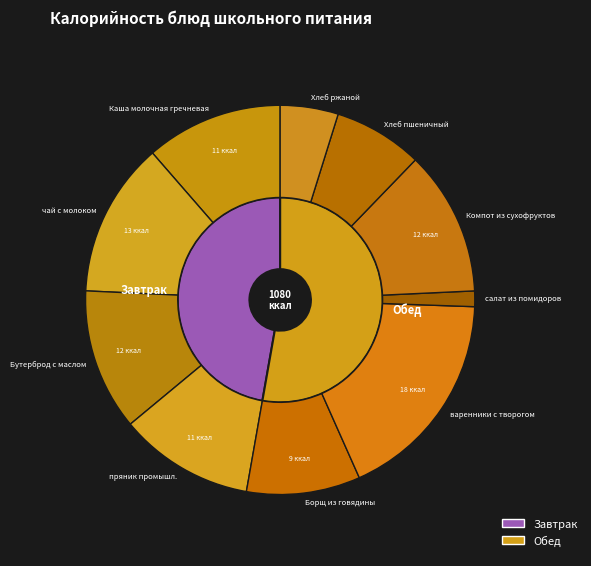

To the nearest percent, what is the difference between the Борщ из говядины and Компот из смеси сухофруктов slice percentages?

3%